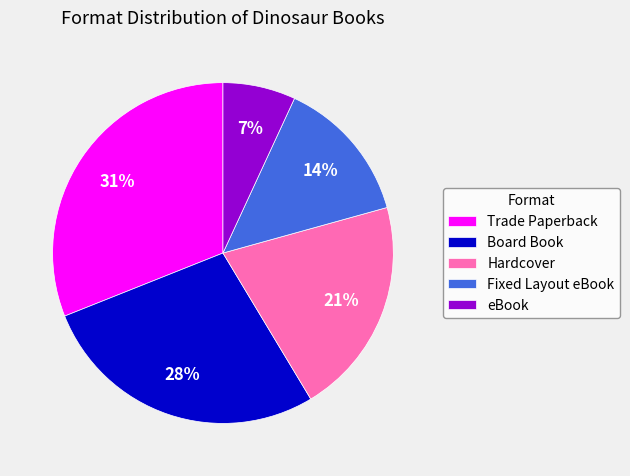

Combined, do Trade Paperback and Board Book account for over 50%?

Yes